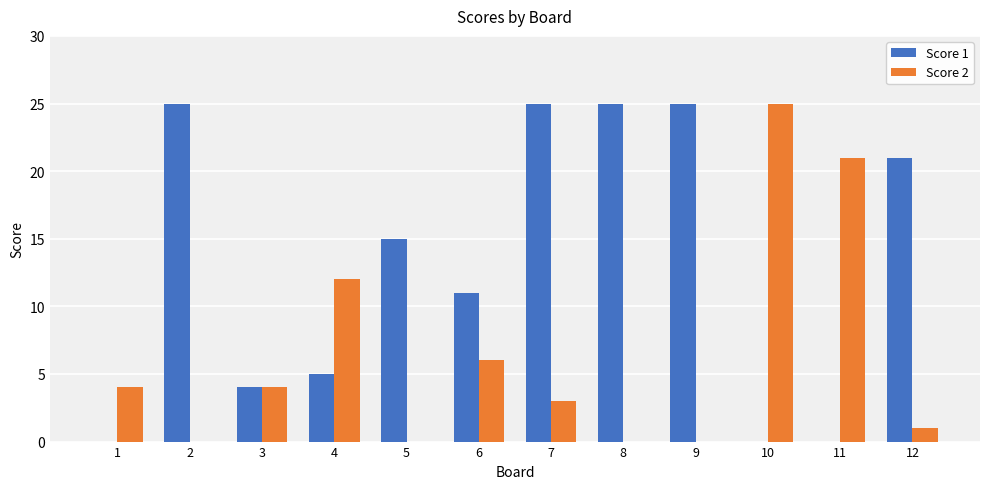

Reading left to right, extract all data points from this chart.

Score 1: 1=0	2=25	3=4	4=5	5=15	6=11	7=25	8=25	9=25	10=0	11=0	12=21
Score 2: 1=4	2=0	3=4	4=12	5=0	6=6	7=3	8=0	9=0	10=25	11=21	12=1